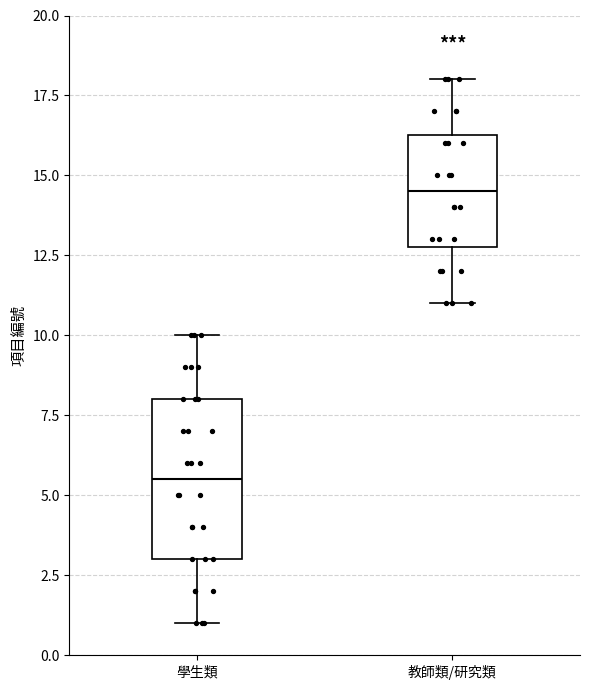

Reading left to right, read every box against the y-axis: the position of its median line, the range the box covers, and the ends of its whiskers. The values are not printed on the chart, so give them approximately, as read against the axis.

學生類: median 5.5, box 3.0 to 8.0, whiskers 1.0 to 10.0
教師類/研究類: median 14.5, box 13.0 to 16.5, whiskers 11.0 to 18.0